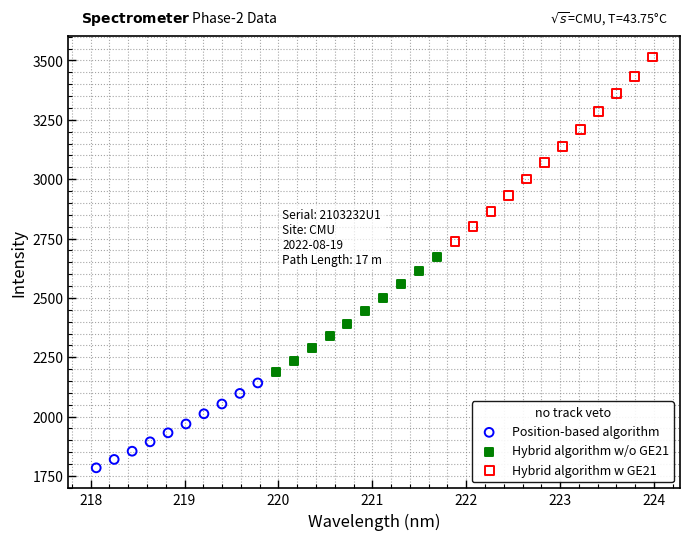

What are all the series names shown in the legend?

Position-based algorithm, Hybrid algorithm w/o GE21, Hybrid algorithm w GE21